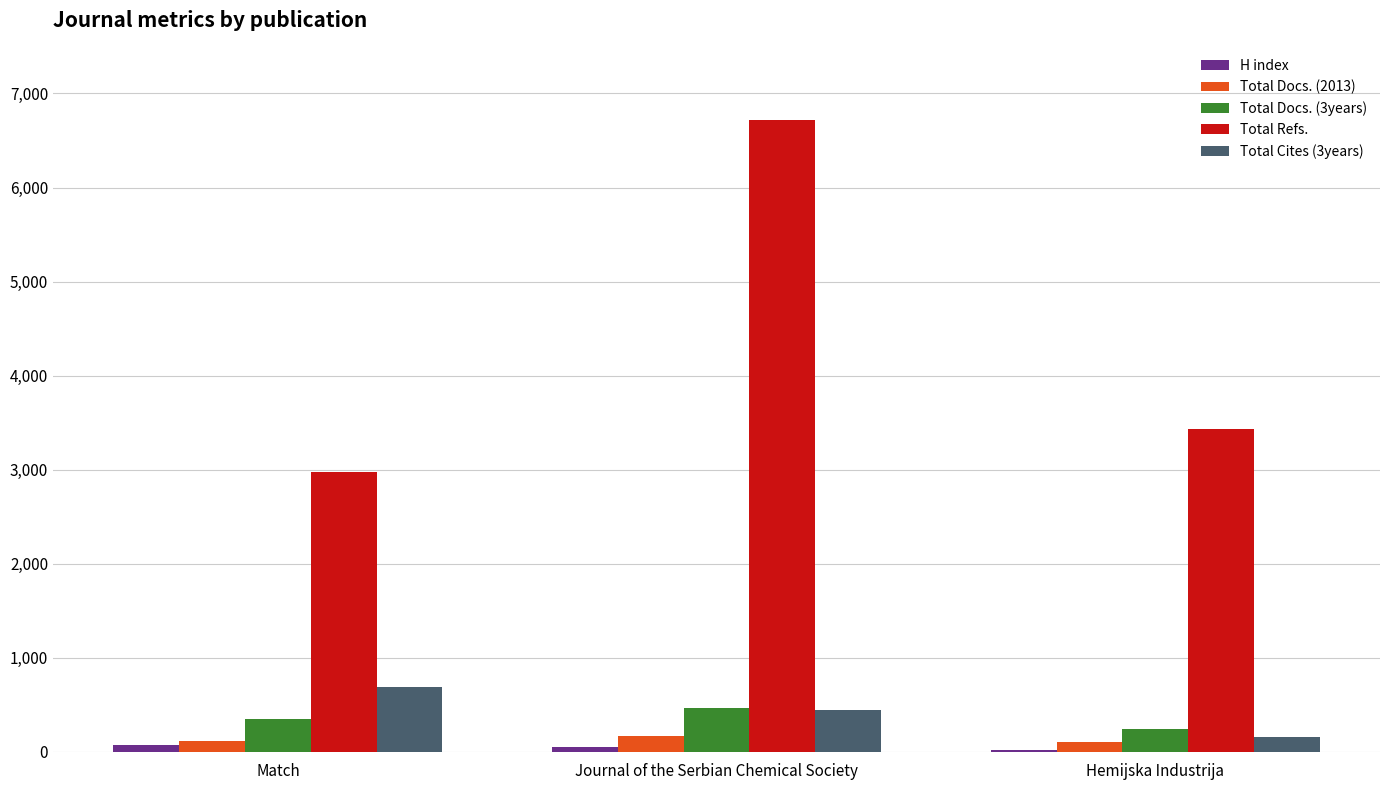

What is the spread (max minus min) of values at Hemijska Industrija?

3412